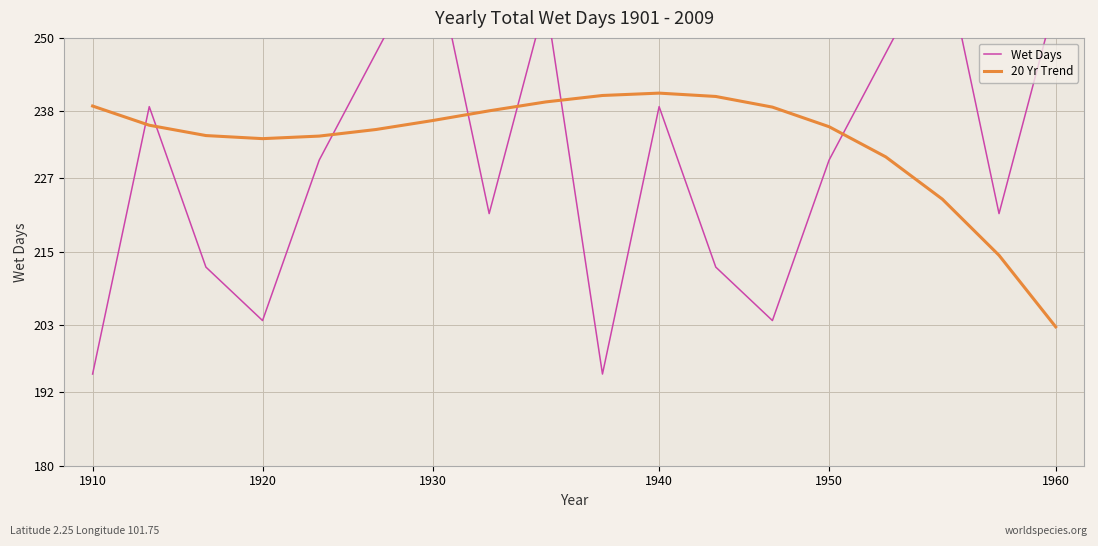

How many interior local peaks does the 20 Yr Trend series have?

1